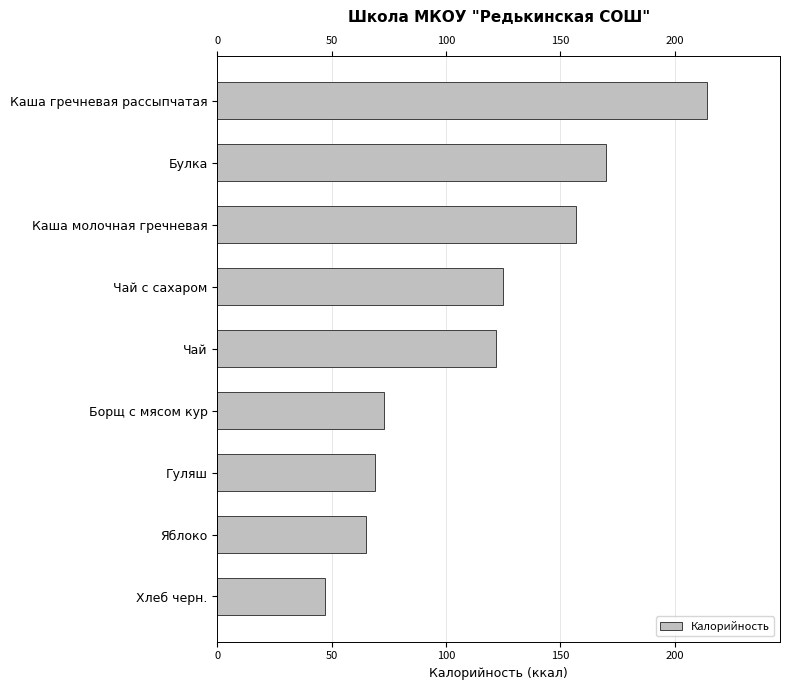

What is the change in value from Булка to Борщ с мясом кур?

-97